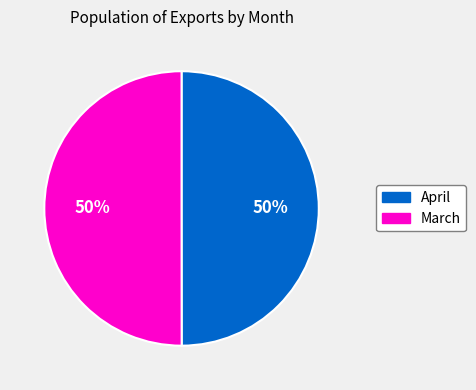

Is it true that March is 44% of the pie?

False